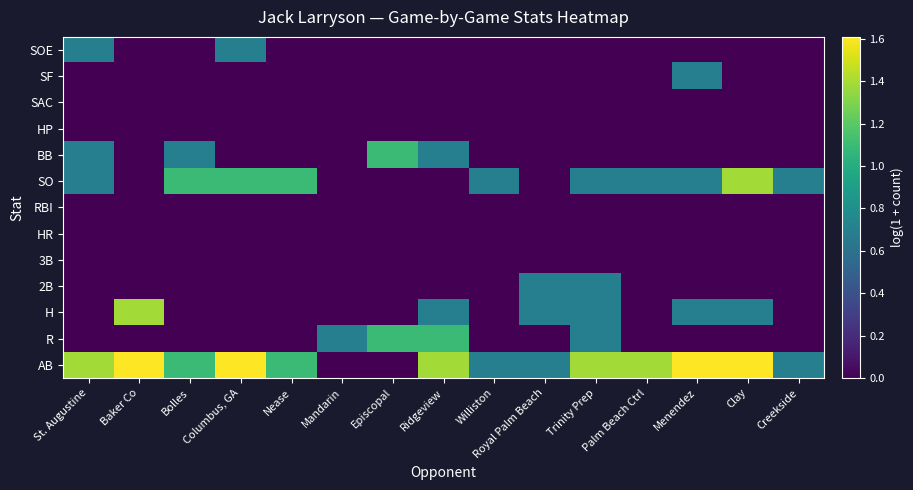

Rank the series by their maximum value, from lowest to highest.

3B, HR, RBI, HP, SAC, 2B, SF, SOE, R, BB, H, SO, AB